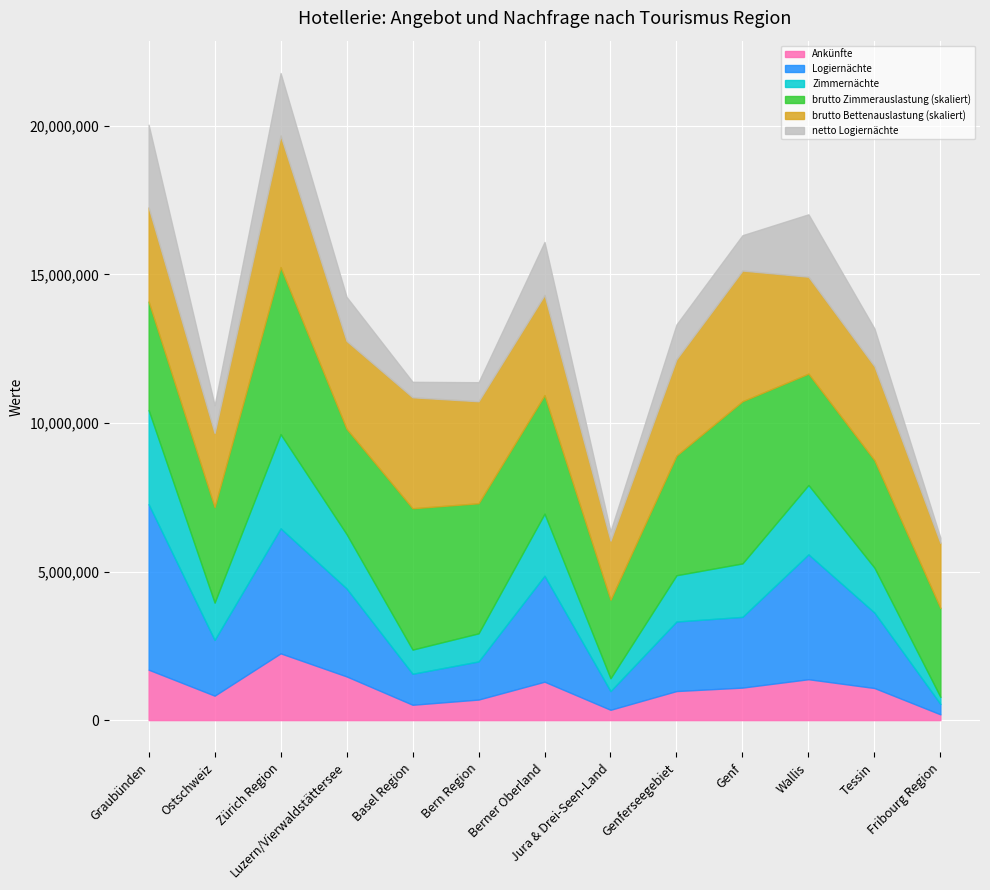

Reading left to right, extract all data points from this chart.

Ankünfte: 1696711.0	822300.0	2246642.0	1470233.0	516082.0	691693.0	1292405.0	346723.0	977457.0	1094005.0	1375877.0	1079287.0	193381.0
Logiernächte: 5569534.0	1874901.0	4207552.0	2961024.0	1043316.0	1282421.0	3566062.0	628784.0	2340096.0	2379795.0	4201759.0	2538996.0	349496.0
Zimmernächte: 3168571.0	1256821.0	3168825.0	1828490.0	813122.0	945905.0	2088709.0	431971.0	1557613.0	1799805.0	2335034.0	1511798.0	237719.0
brutto Zimmerauslastung: 0.4	0.3	0.6	0.4	0.5	0.4	0.4	0.3	0.4	0.5	0.4	0.4	0.3
brutto Bettenauslastung: 0.3	0.2	0.4	0.3	0.4	0.3	0.3	0.2	0.3	0.4	0.3	0.3	0.2
netto Logiernächte: 5569534.0	1874901.0	4207552.0	2961024.0	1043316.0	1282421.0	3566062.0	628784.0	2340096.0	2379795.0	4201759.0	2538996.0	349496.0